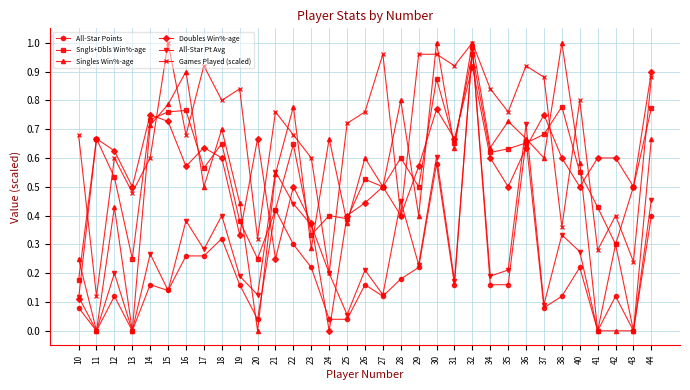

What is the sum of all All-Star Pt Avg values?

9.1